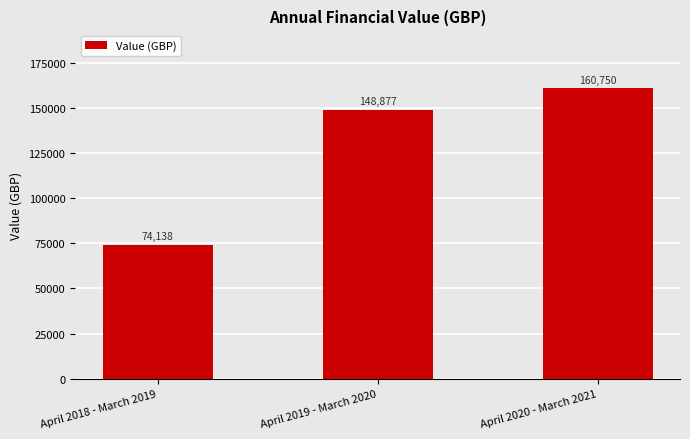

What is the sum of the values at April 2020 - March 2021 and April 2019 - March 2020?

309627.0